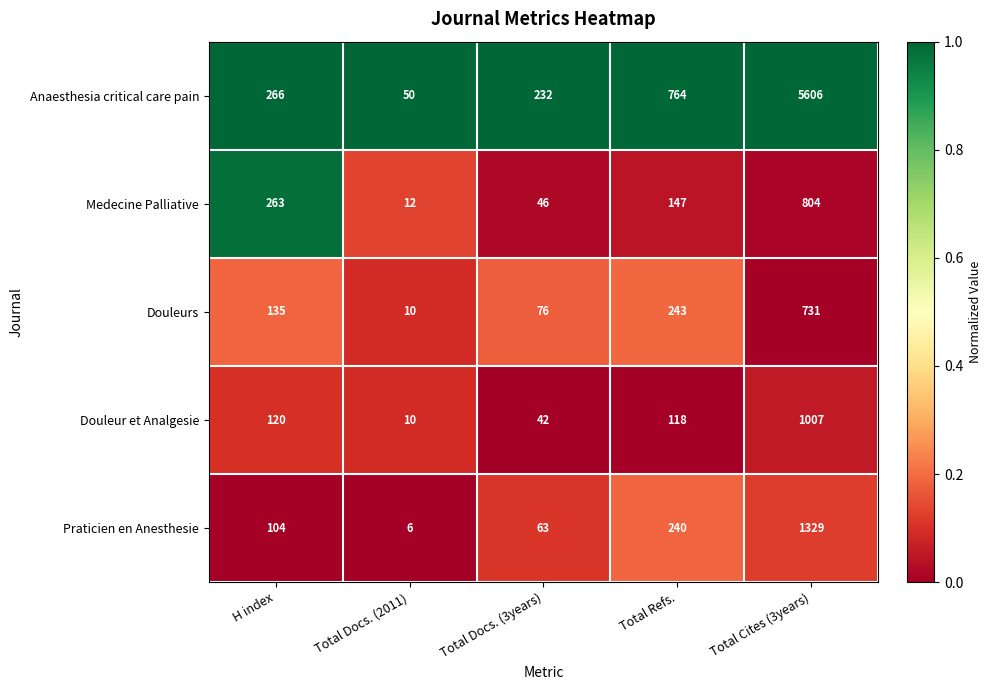

Which series has the largest range (max minus min)?

Anaesthesia critical care pain